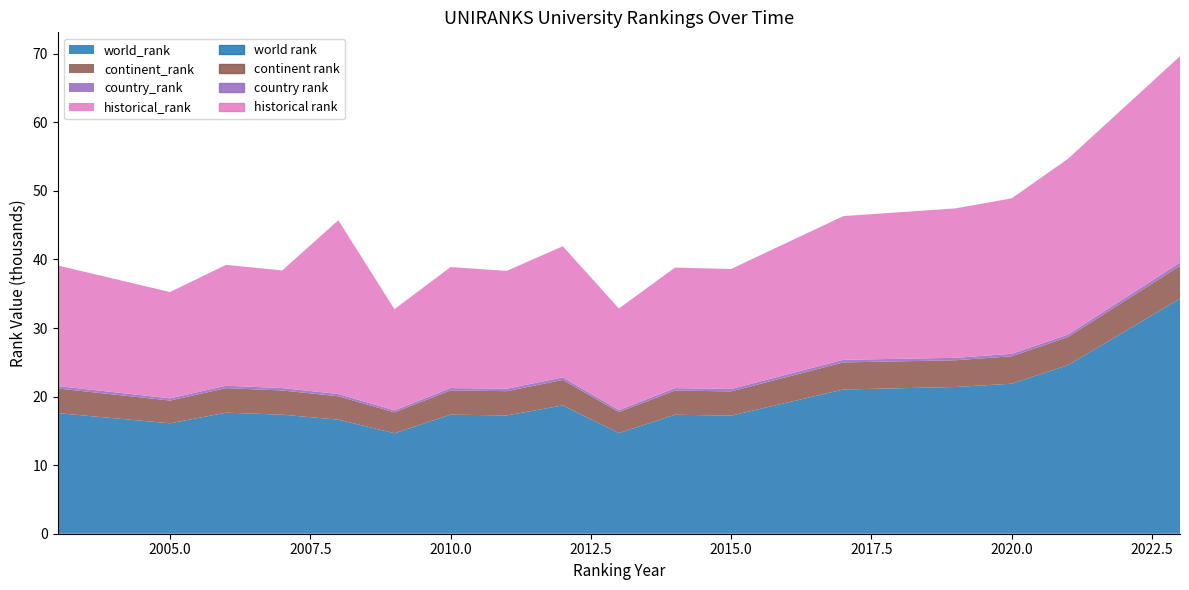

Which series has the largest total across all categories?

historical rank